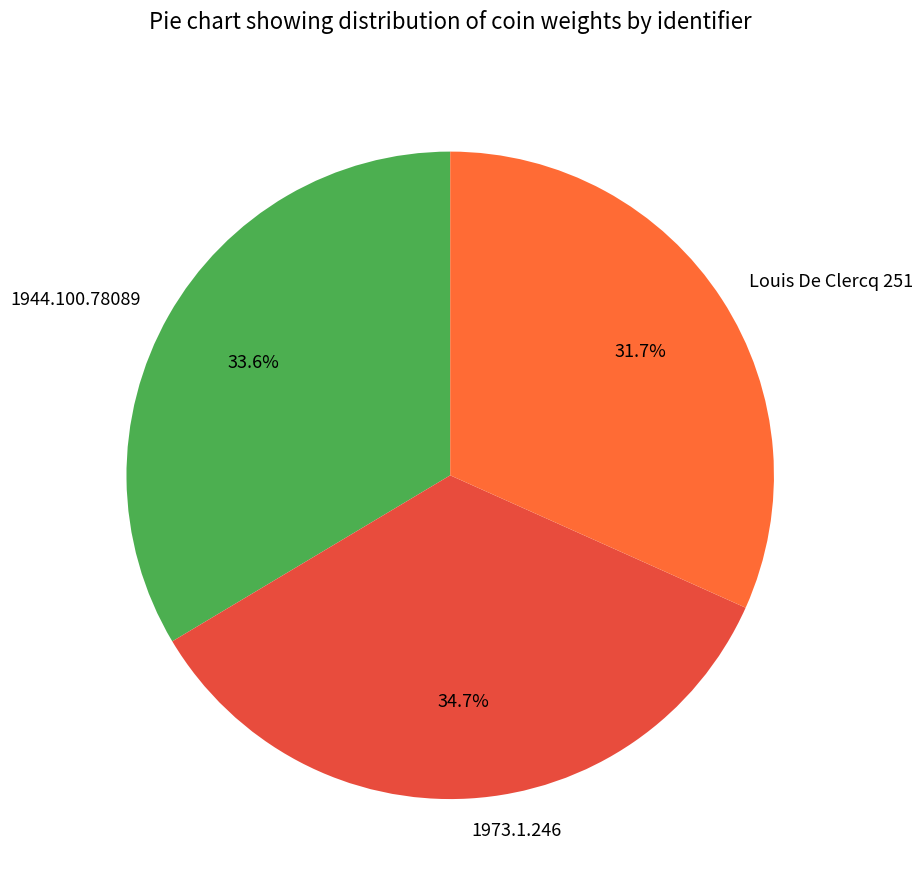

The 1973.1.246 slice represents 35% of the pie. True or false?

True